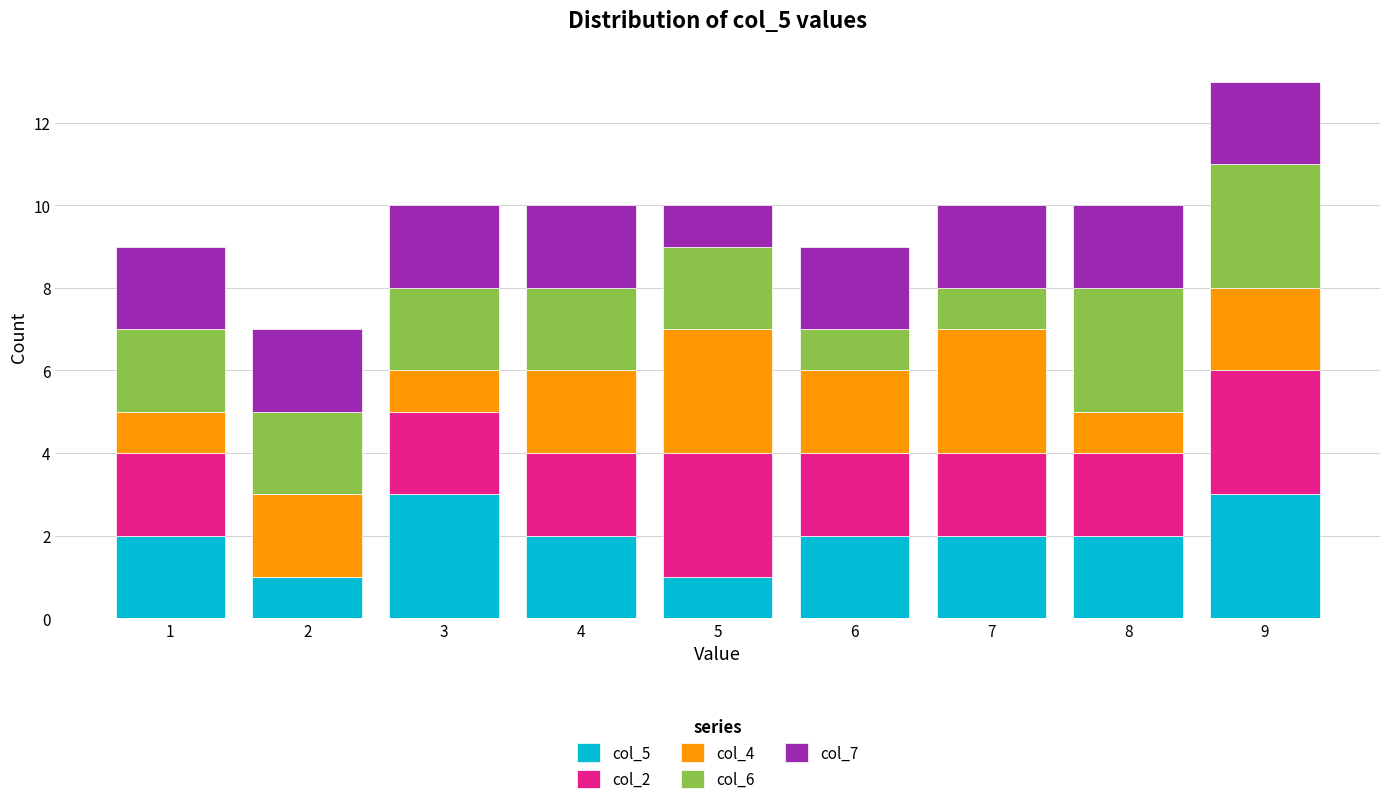

At which category is the sum across all series the highest?

9